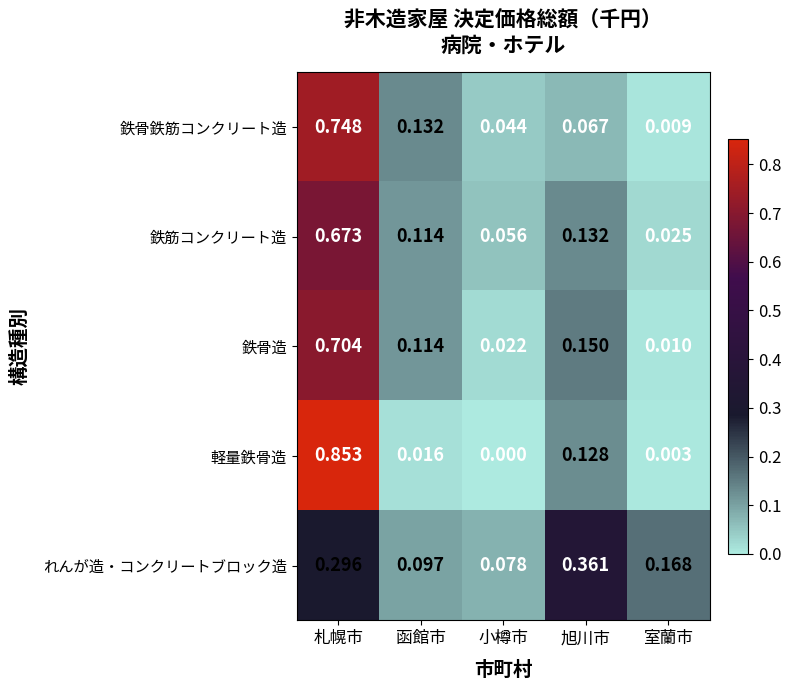

Which series changed the most between 小樽市 and 室蘭市?

れんが造・コンクリートブロック造